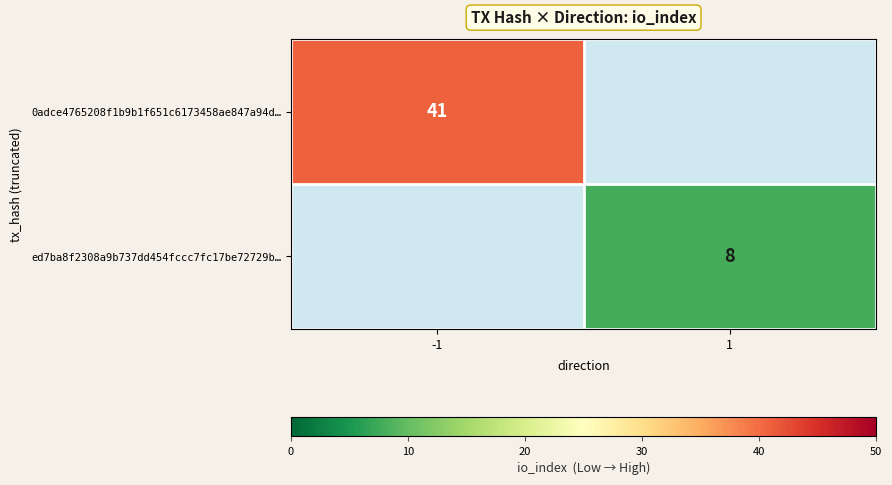

The ed7ba8f2308a9b737dd454fccc7fc17be72729b… series shows 5.5 at 1. True or false?

False